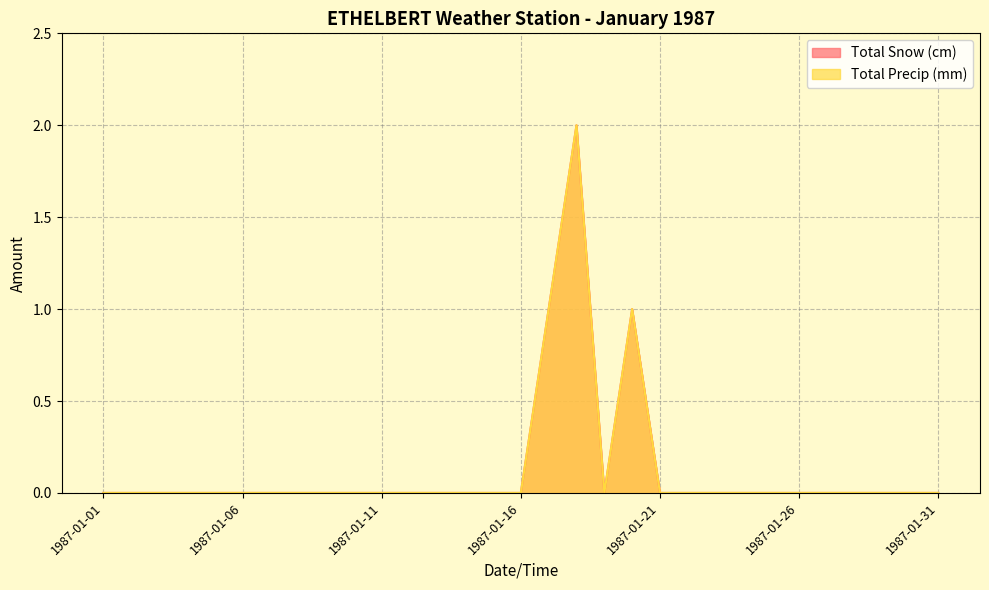

True or false: Total Precip (mm) and Total Snow (cm) cross at least once.

False